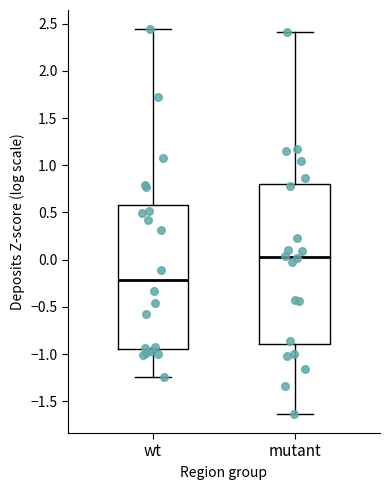

Reading left to right, read every box against the y-axis: the position of its median line, the range the box covers, and the ends of its whiskers. The values are not printed on the chart, so give them approximately, as read against the axis.

wt: median -0.20, box -0.95 to 0.60, whiskers -1.25 to 2.45
mutant: median 0.05, box -0.90 to 0.80, whiskers -1.65 to 2.40